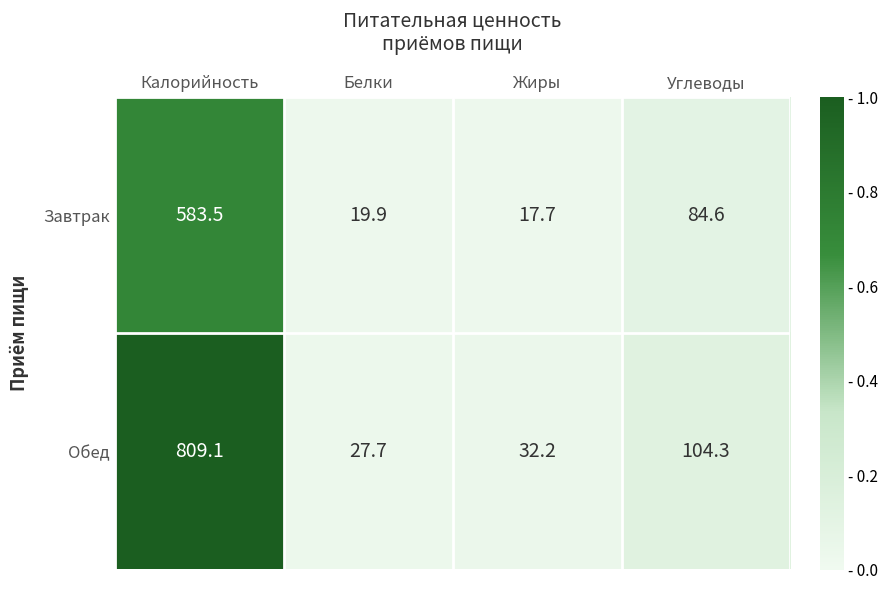

The value of Завтрак at Углеводы is 150.8. True or false?

False